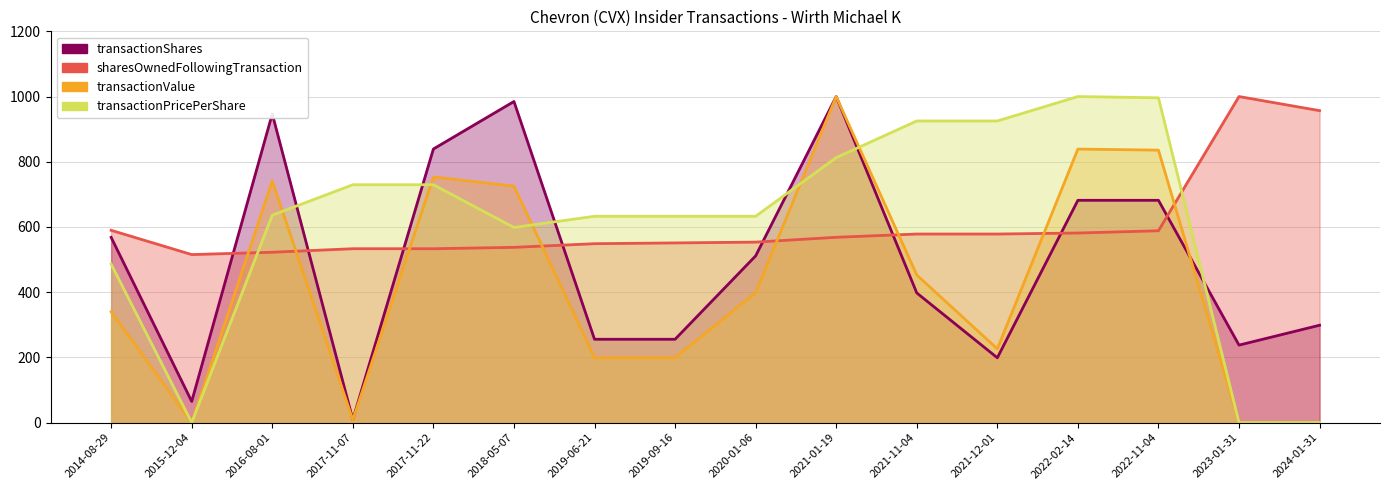

How many values in the transactionShares series exceed 511?

8